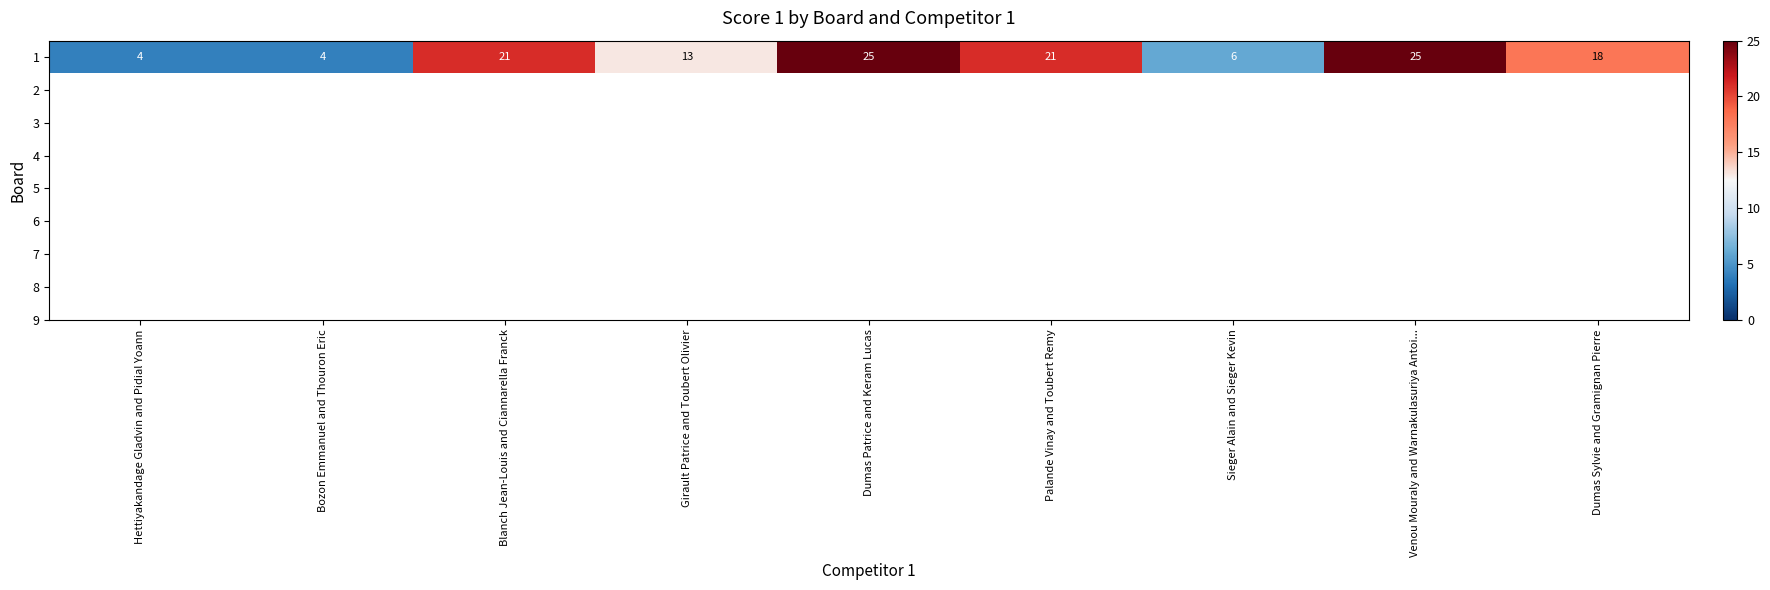

What is the maximum value shown in the chart?

25